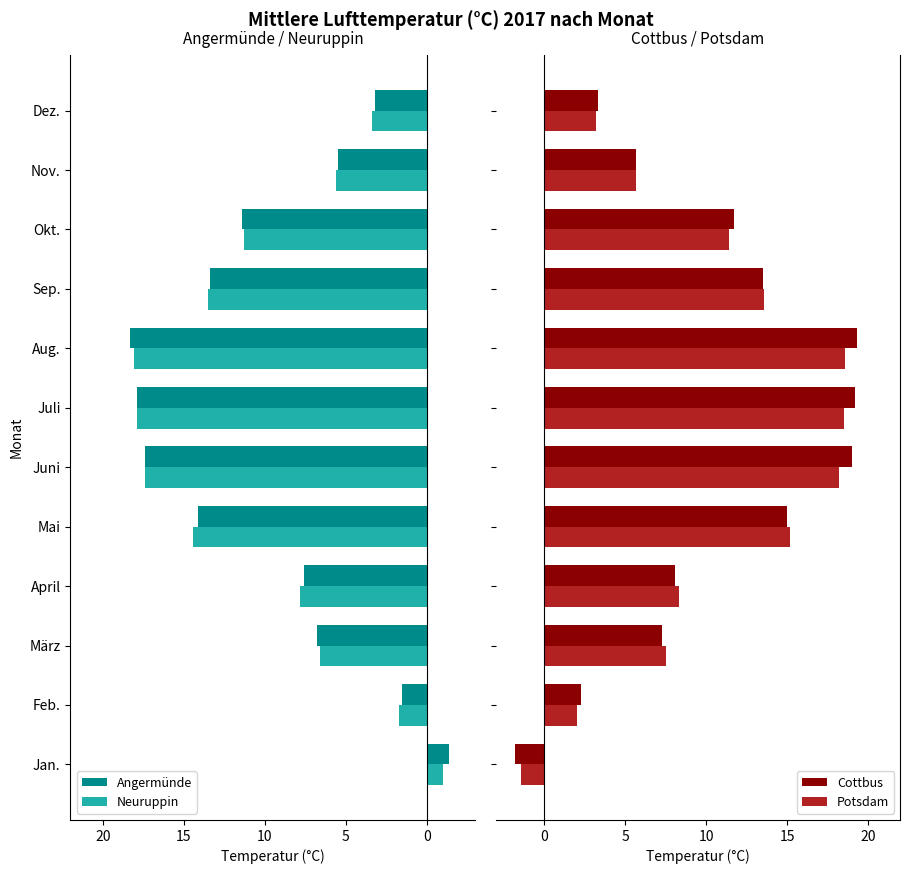

What is the sum of all Potsdam values?

120.8